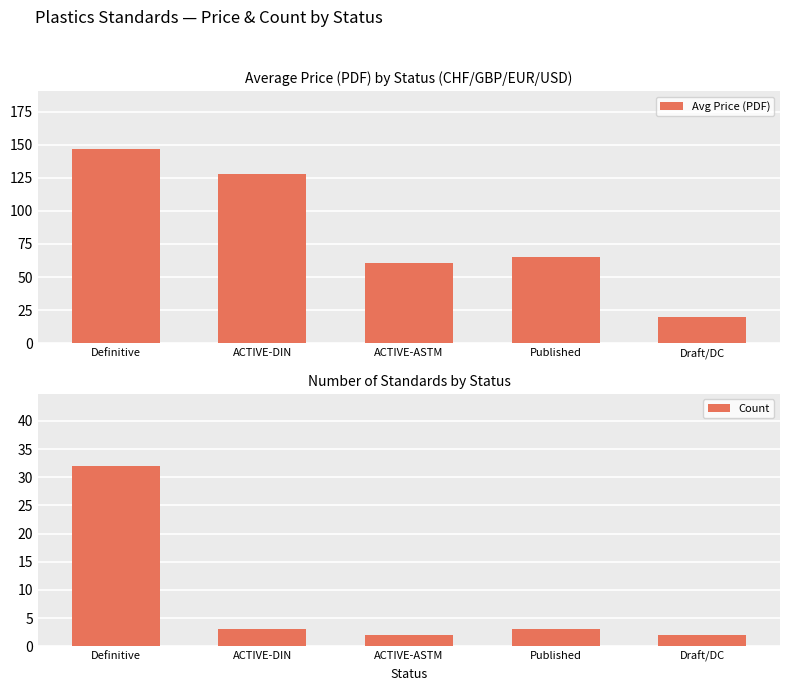

Reading left to right, list all the values displayed in this chart.

Avg Price (PDF): Definitive=146.5	ACTIVE-DIN=127.9	ACTIVE-ASTM=61.0	Published=65.3	Draft/DC=20.0
Count: Definitive=32.0	ACTIVE-DIN=3.0	ACTIVE-ASTM=2.0	Published=3.0	Draft/DC=2.0